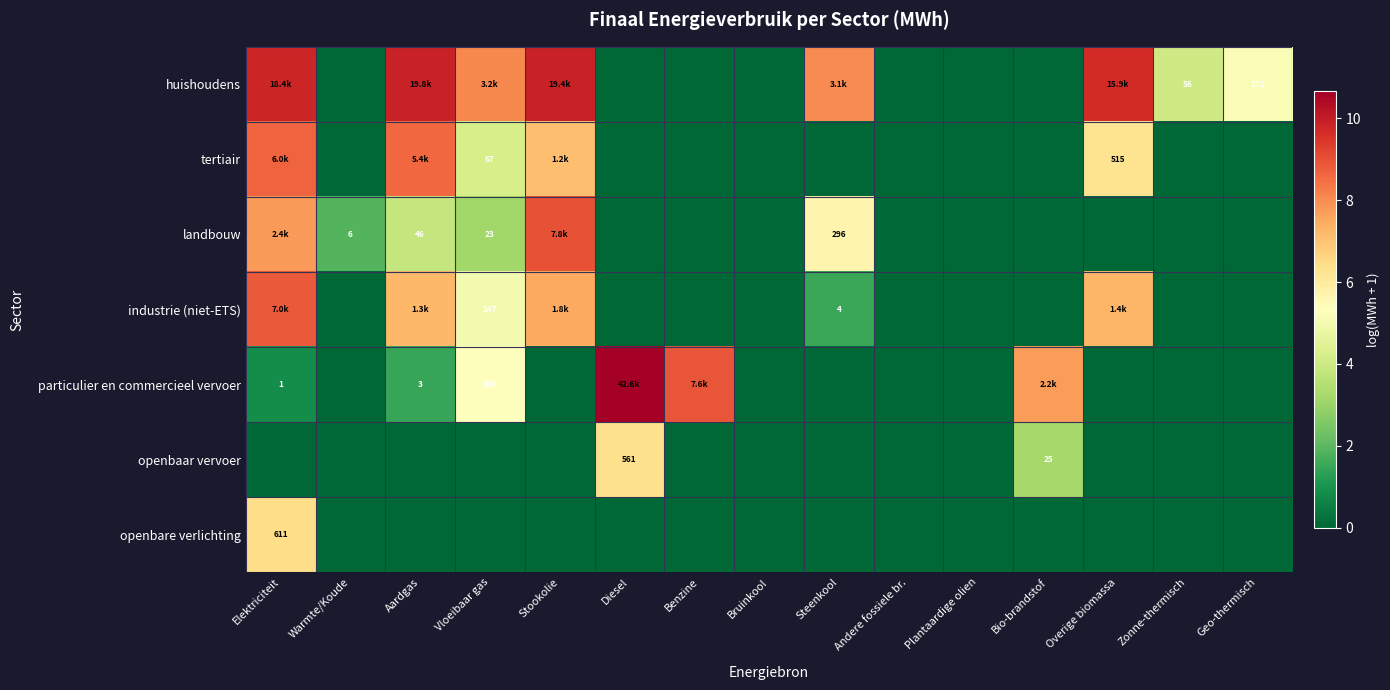

The tertiair series shows 6.2 at Vloeibaar gas. True or false?

False